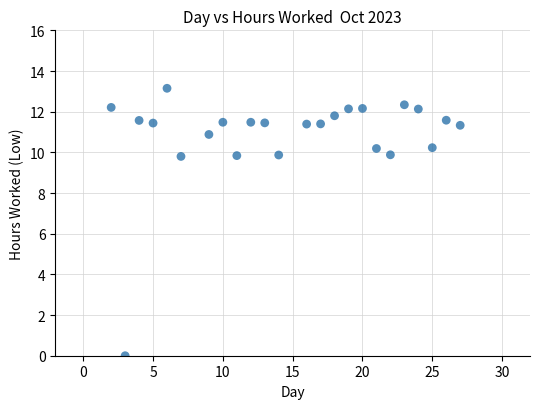

What is the range of X values (max minus min)?

25.0